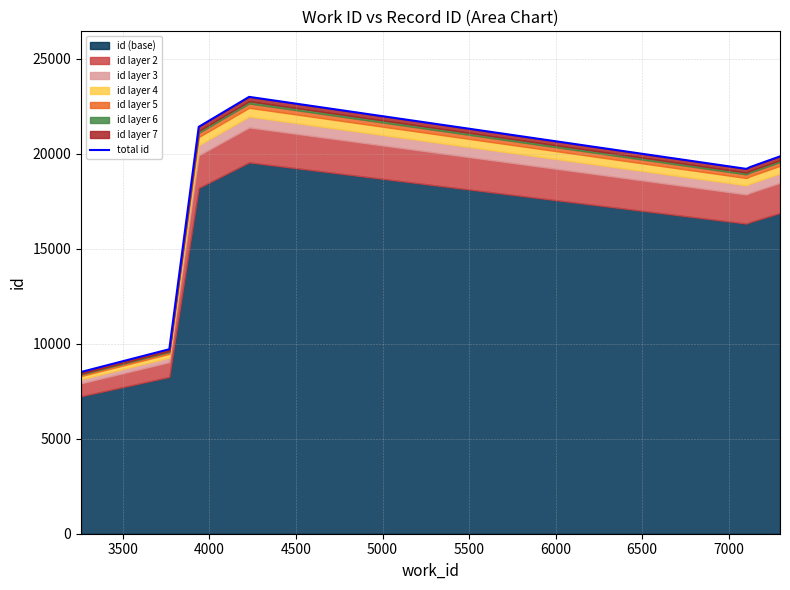

Which has a higher value, 6000 or 3500?

6000